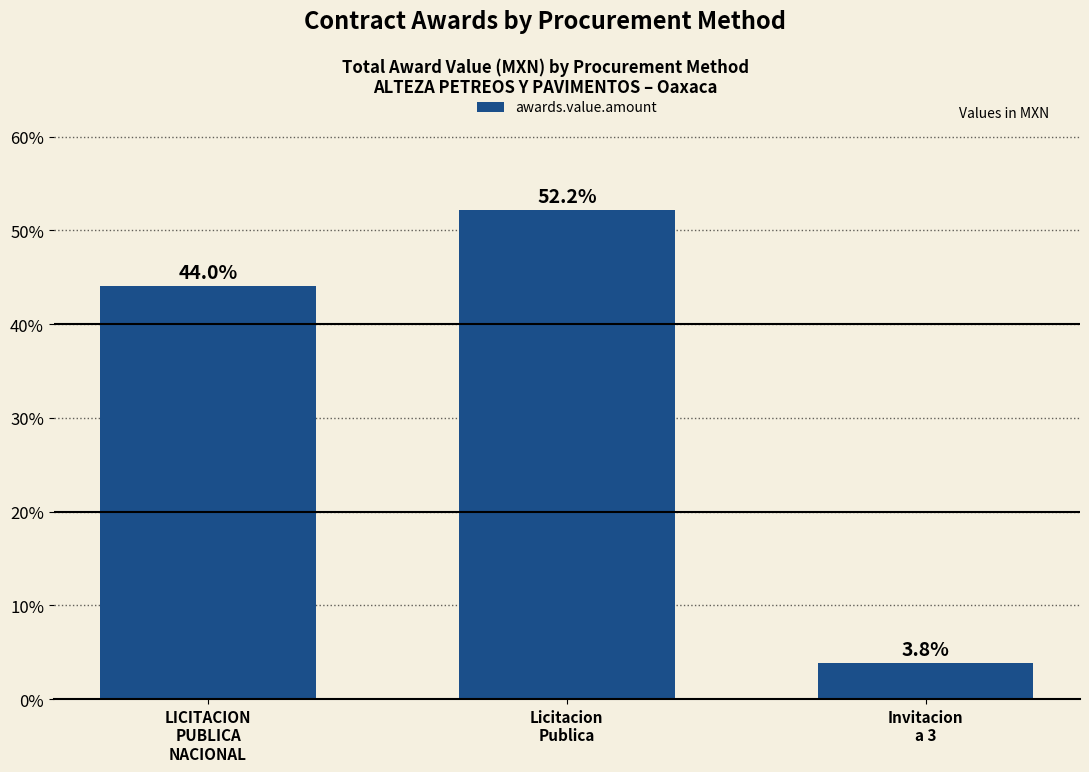

What is the average value?

33.3